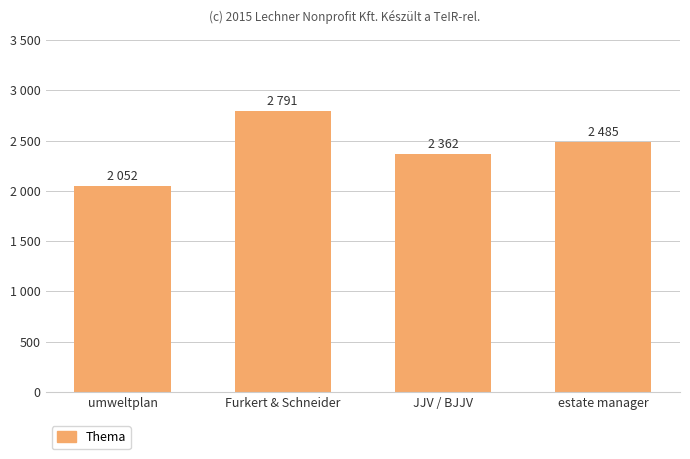

At which category does the chart reach its minimum across all series?

umweltplan